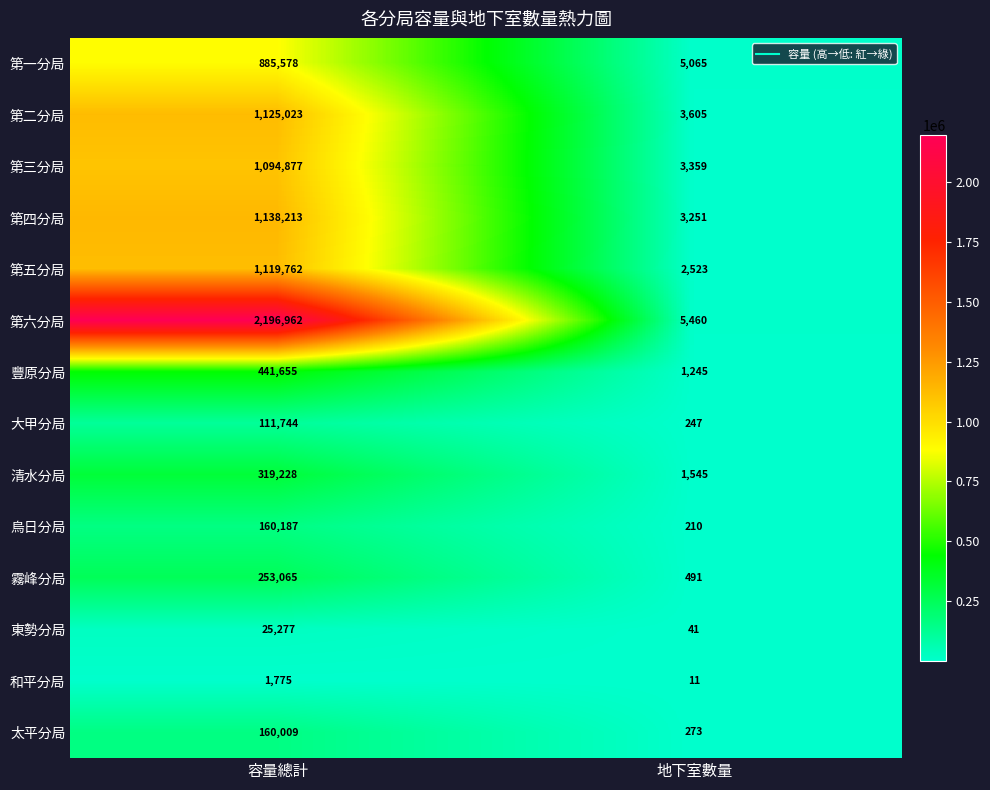

True or false: 第二分局 has a value of 3605 at 地下室數量.

True